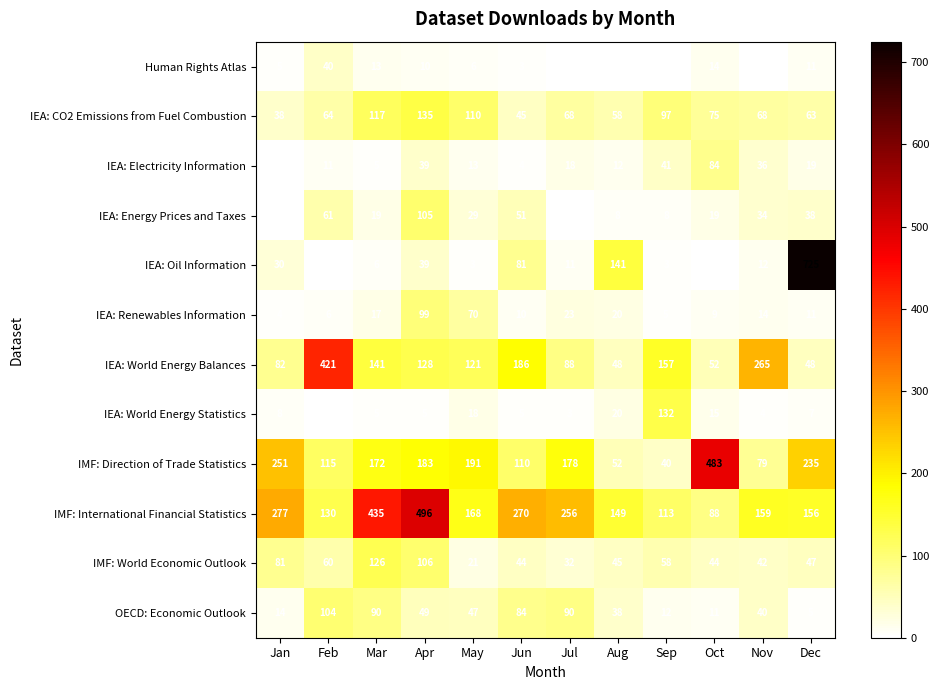

Is it true that IEA: Electricity Information equals 3 at Jan?

False